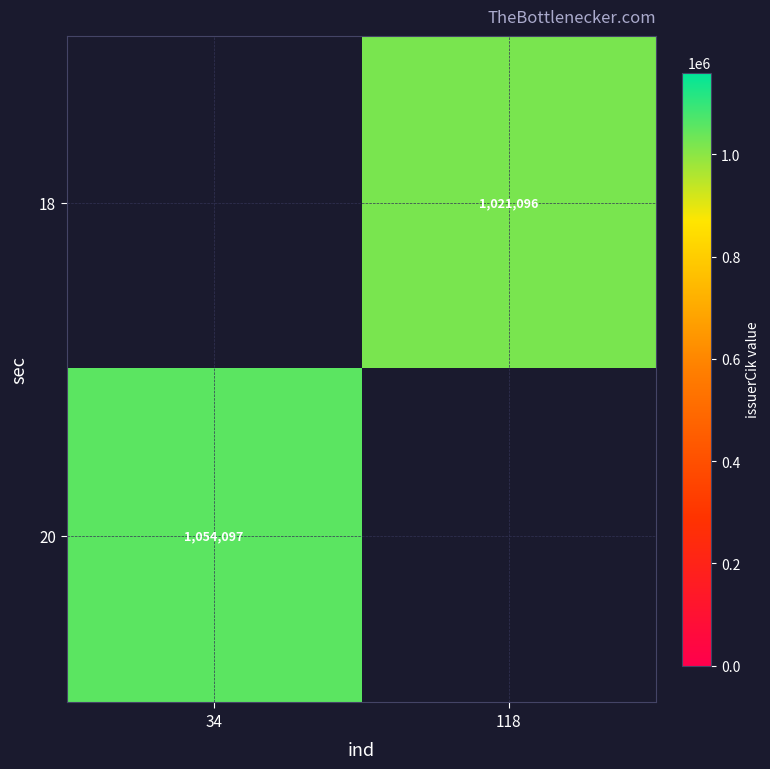

Is it true that 18 equals 368387 at 118?

False